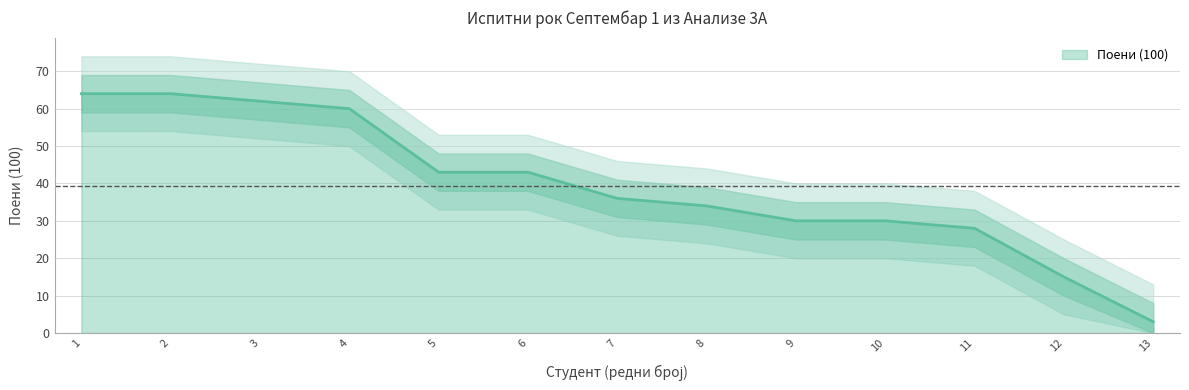

How many lines are shown in the chart?

1